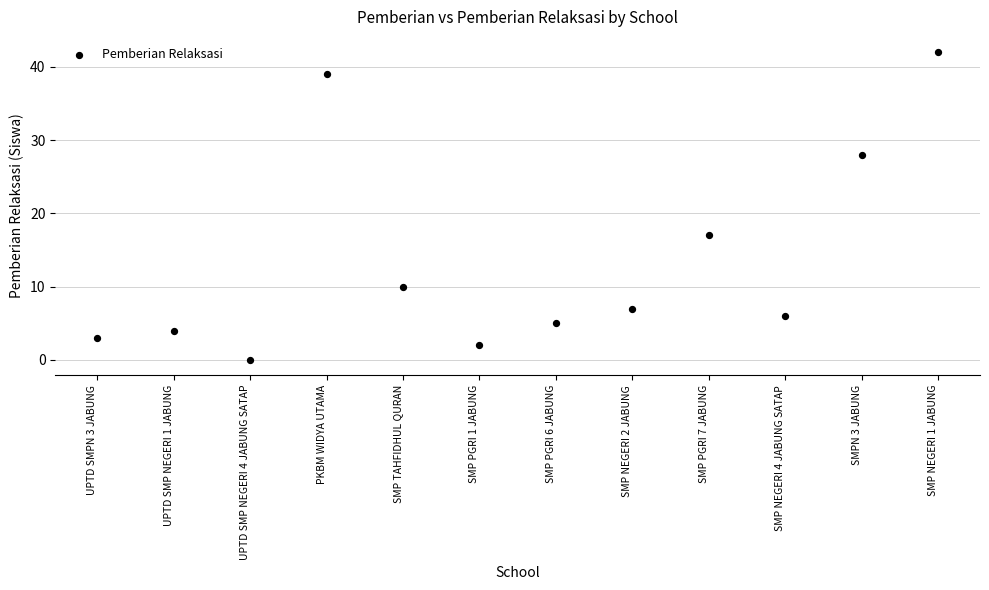

What is the average Y value?

14